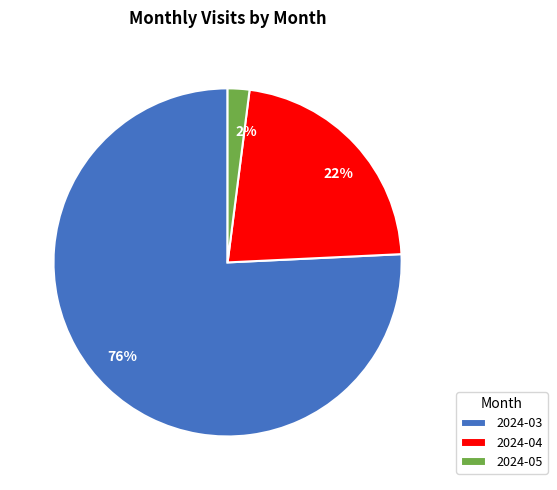

How many segments does this pie chart have?

3